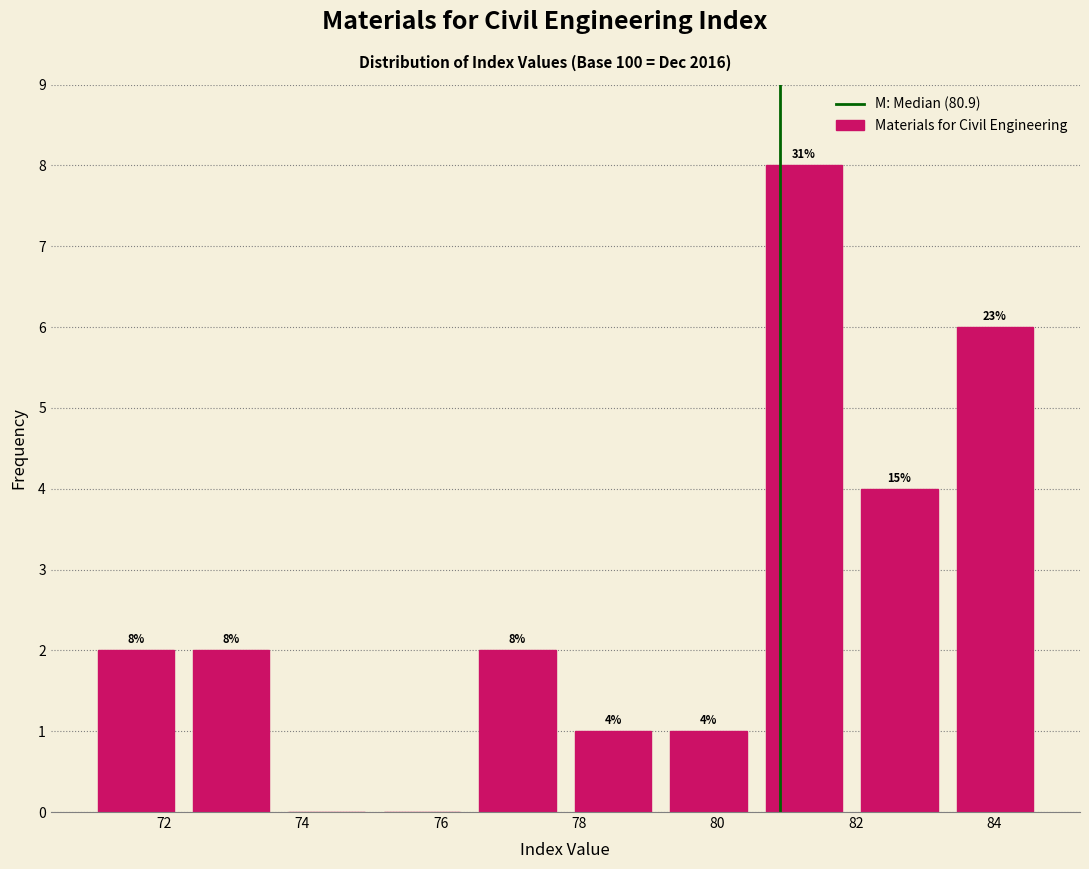

Over which range of the x-axis is the bar tallest?

80.56 to 81.94